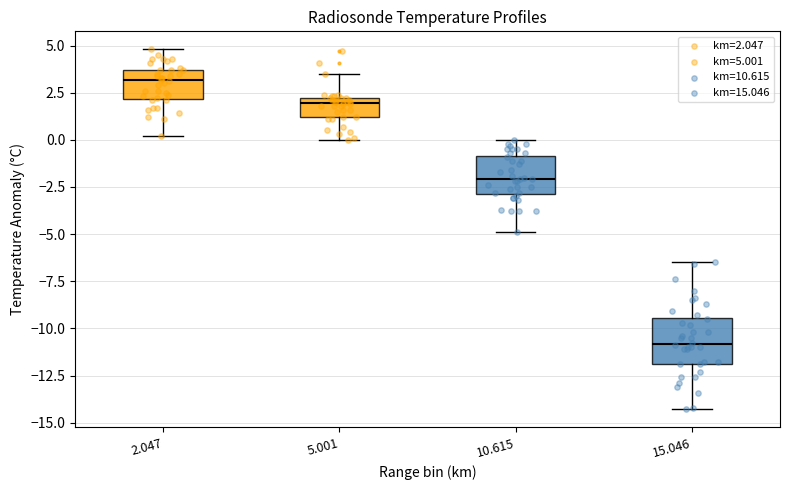

Reading left to right, transcribe this box plot: for each box, give where its median line is, the range the box spans, and where its two whiskers end, as read against the y-axis. The values are not printed on the chart, so give them approximately, as read against the axis.

2.047: median 3.0, box 2.0 to 3.5, whiskers 0.0 to 5.0
5.001: median 2.0 (just below the box's upper edge), box 1.0 to 2.0, whiskers 0.0 to 3.5
10.615: median -2.0, box -3.0 to -1.0, whiskers -5.0 to 0.0
15.046: median -11.0, box -12.0 to -9.5, whiskers -14.5 to -6.5